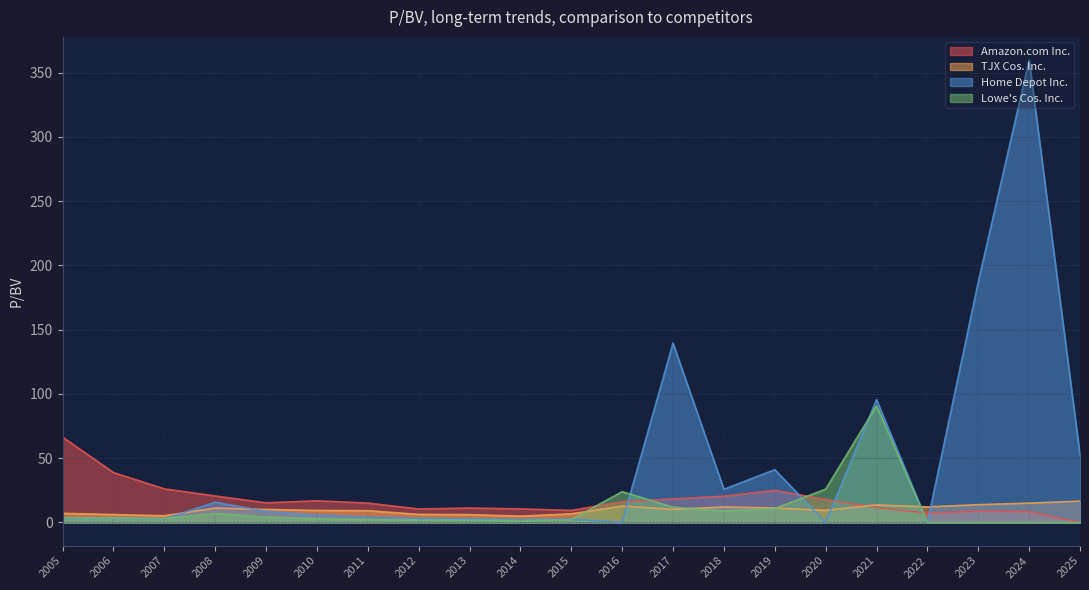

Does the chart display data point markers on the line(s)?

No